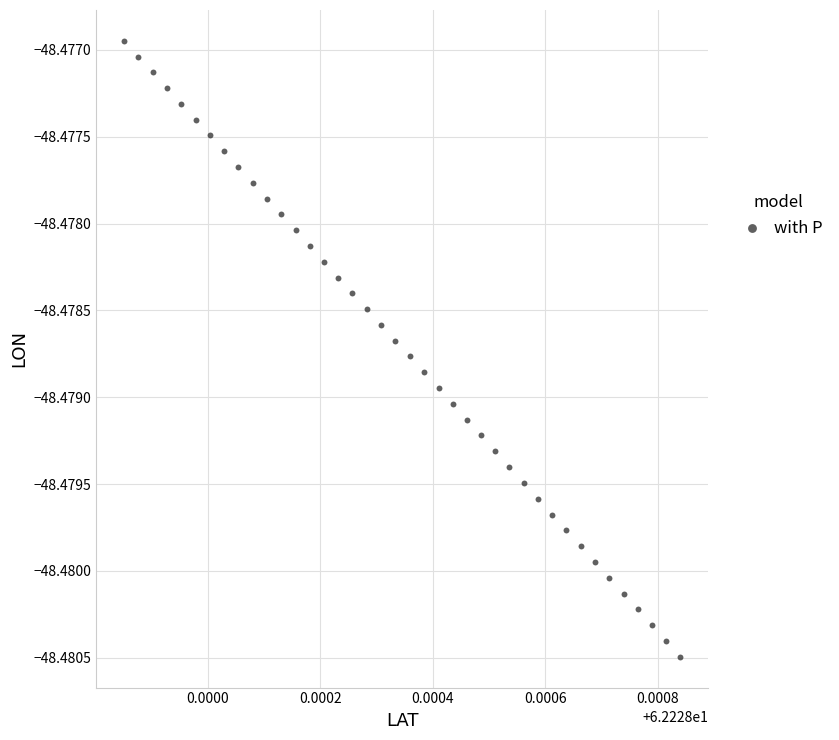

How many data points are displayed?

40